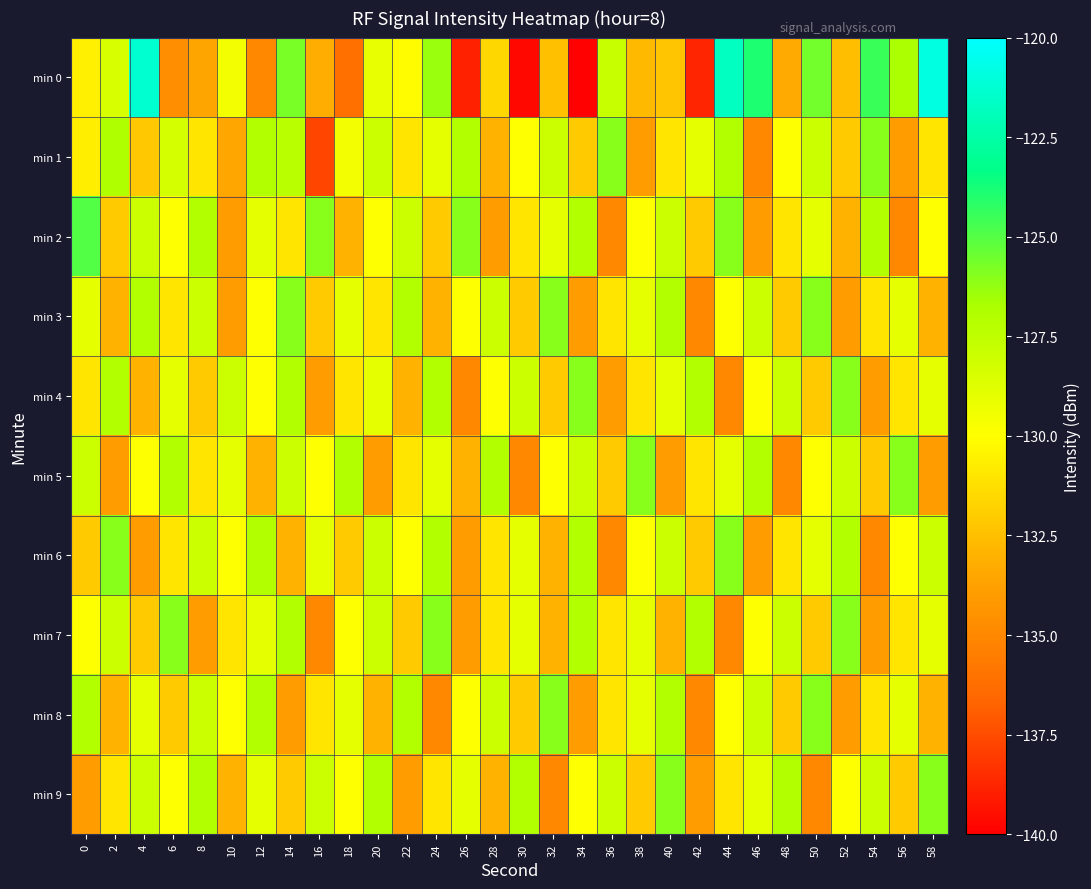

Which label corresponds to the smallest value in the chart?

34